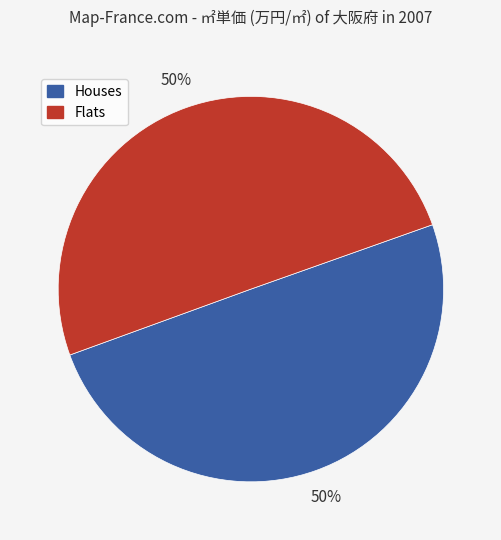

To the nearest percent, what is the average slice percentage?

50%